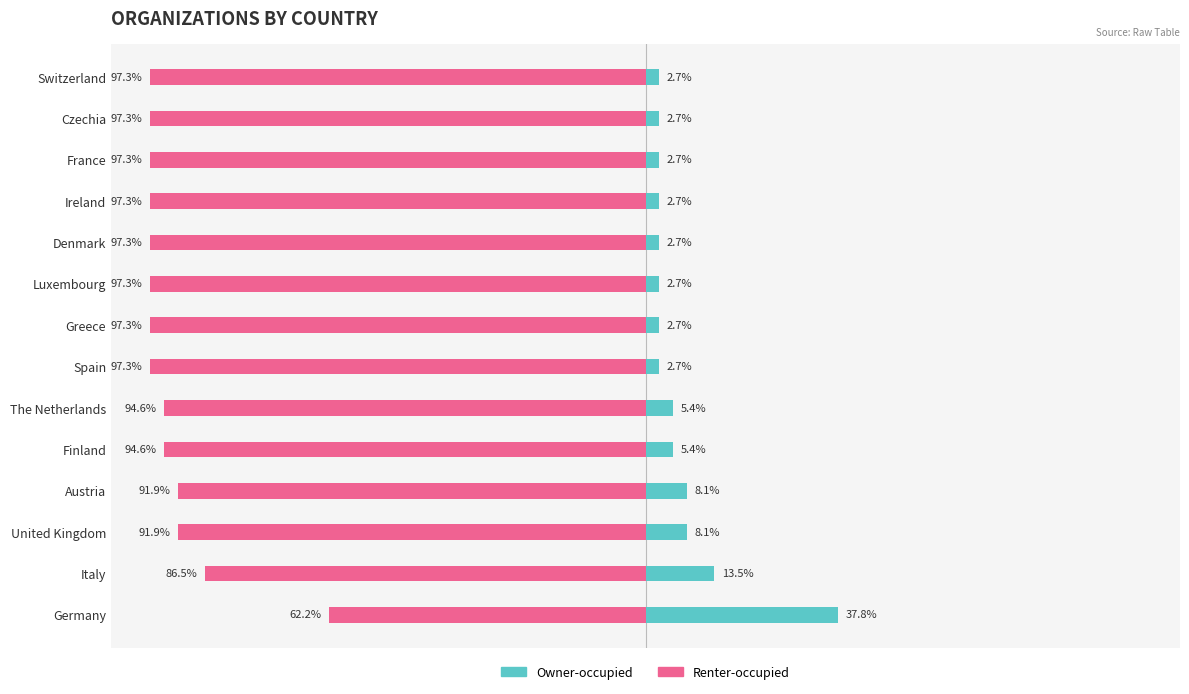

True or false: Renter-occupied has a value of -62.2 at Germany.

True